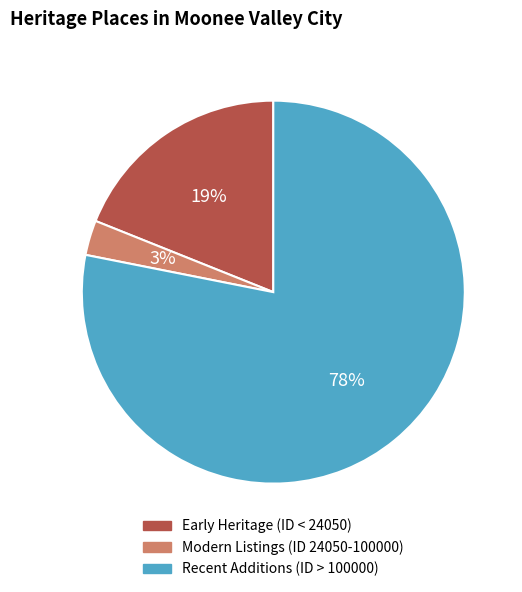

What percentage is the Recent Additions (ID > 100000) slice, to the nearest percent?

78%